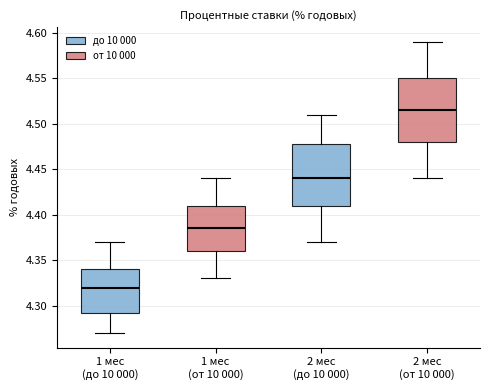

Reading left to right, read every box against the y-axis: the position of its median line, the range the box covers, and the ends of its whiskers. The values are not printed on the chart, so give them approximately, as read against the axis.

1 мес (до 10 000): median 4.320, box 4.295 to 4.340, whiskers 4.270 to 4.370
1 мес (от 10 000): median 4.385, box 4.360 to 4.410, whiskers 4.330 to 4.440
2 мес (до 10 000): median 4.440, box 4.410 to 4.480, whiskers 4.370 to 4.510
2 мес (от 10 000): median 4.515, box 4.480 to 4.550, whiskers 4.440 to 4.590